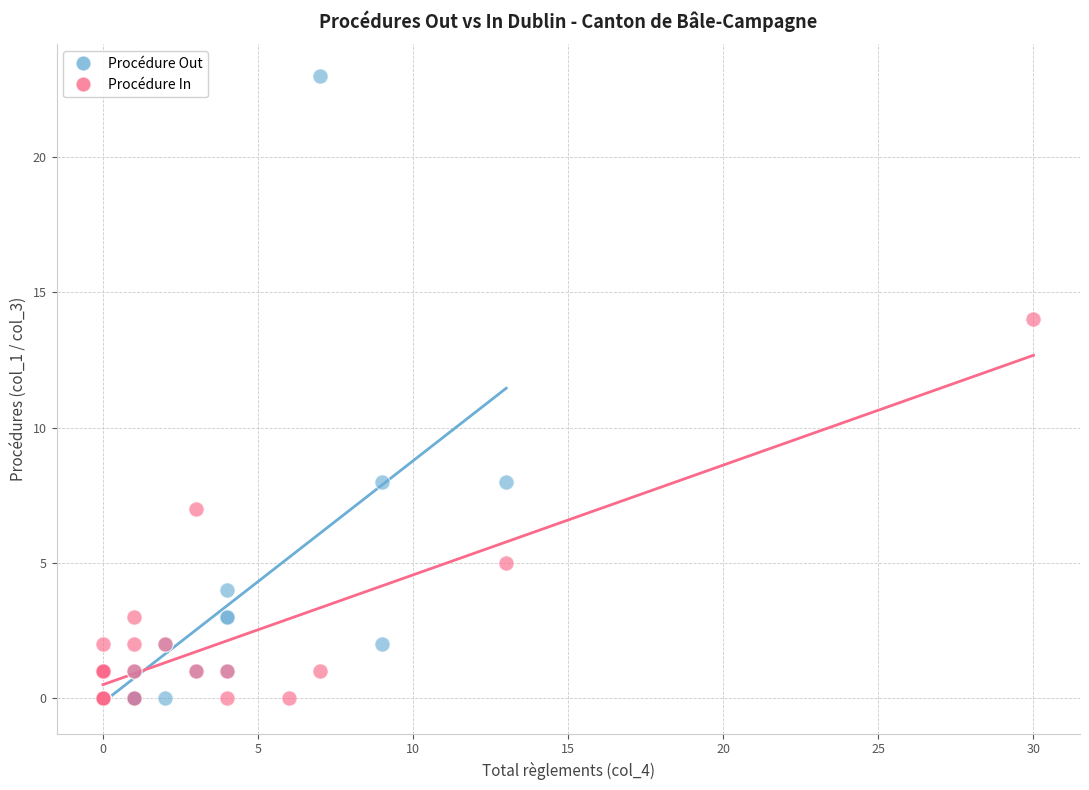

Which series has the largest Y range (max minus min)?

Procédure Out